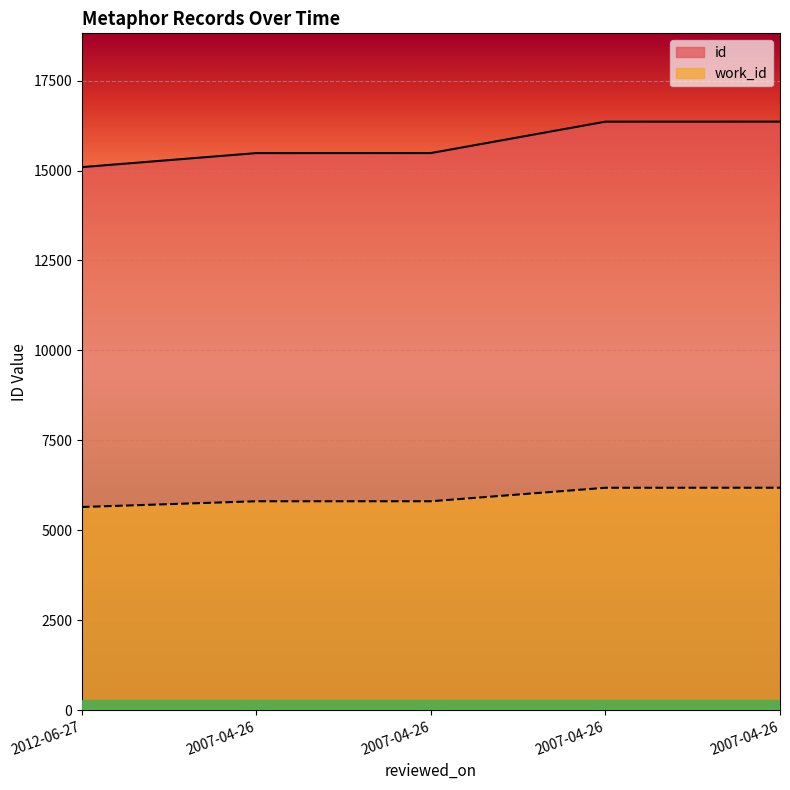

List the series in order of their peak value, highest first.

id, work_id